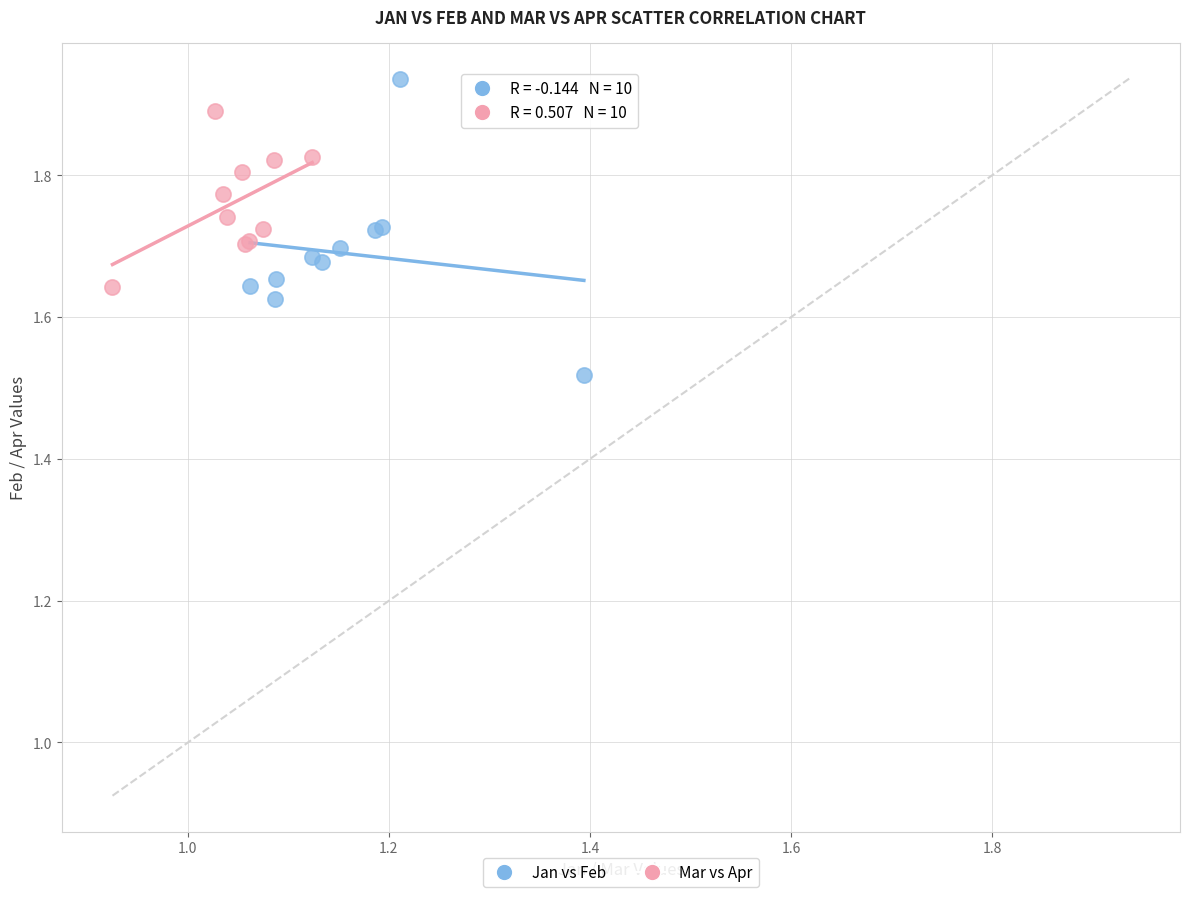

Which series reaches the maximum Y coordinate?

Jan vs Feb